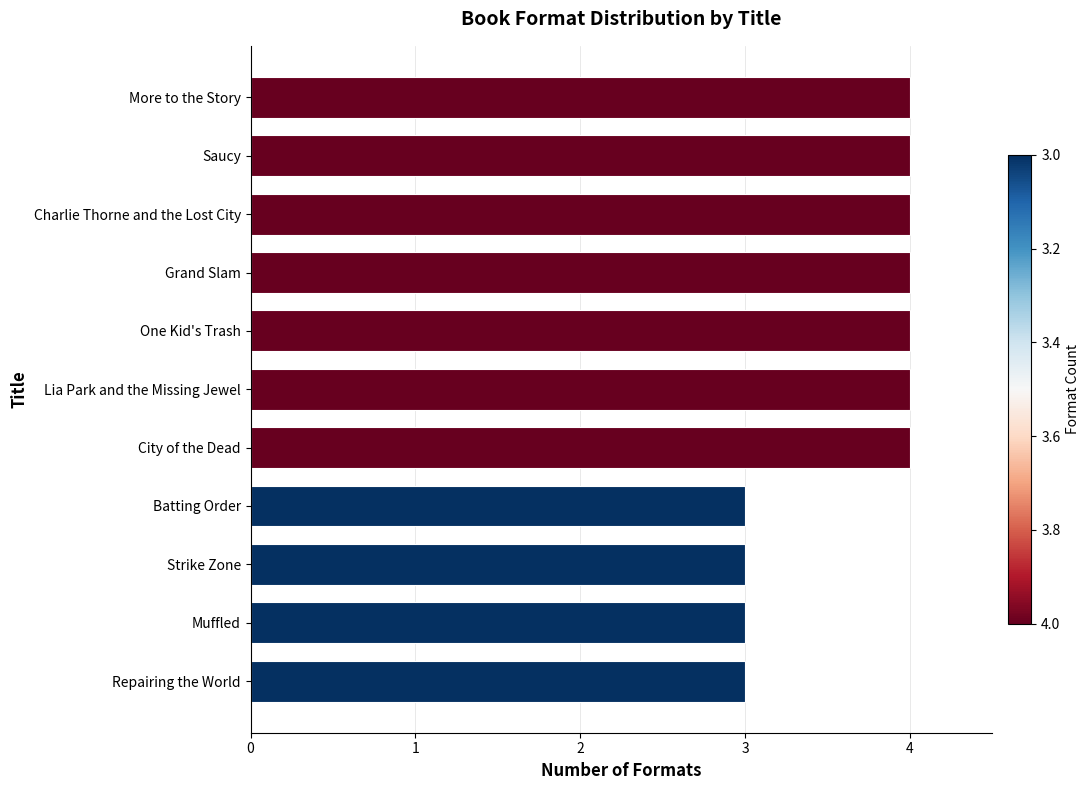

The chart shows a value of 4 at Saucy. True or false?

True